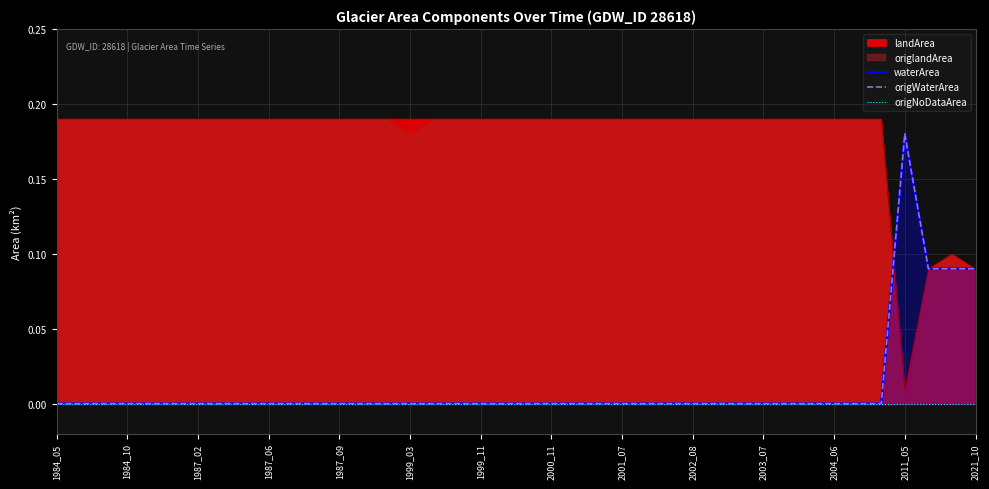

Which has a higher value, 2001_07 or 1984_10?

2001_07